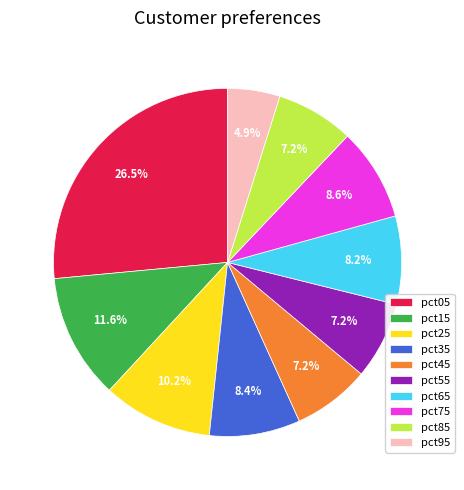

Is the sum of pct65 and pct25 greater than half?

No